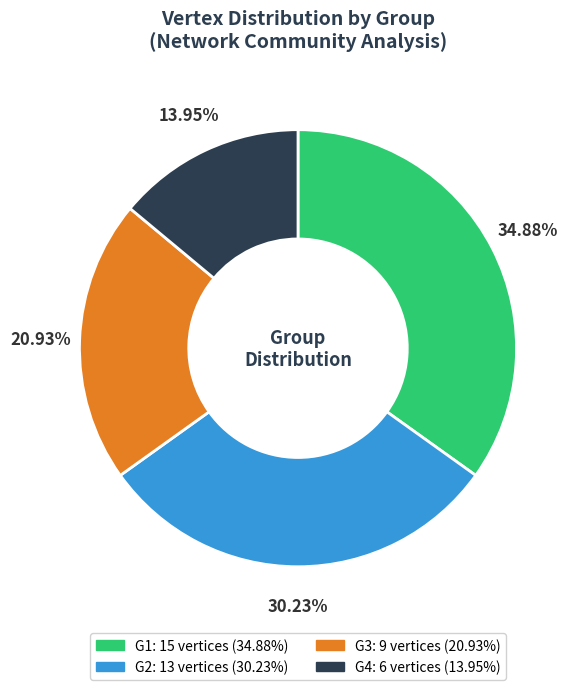

What is the ratio of the value at G4 to the value at G1?

0.4